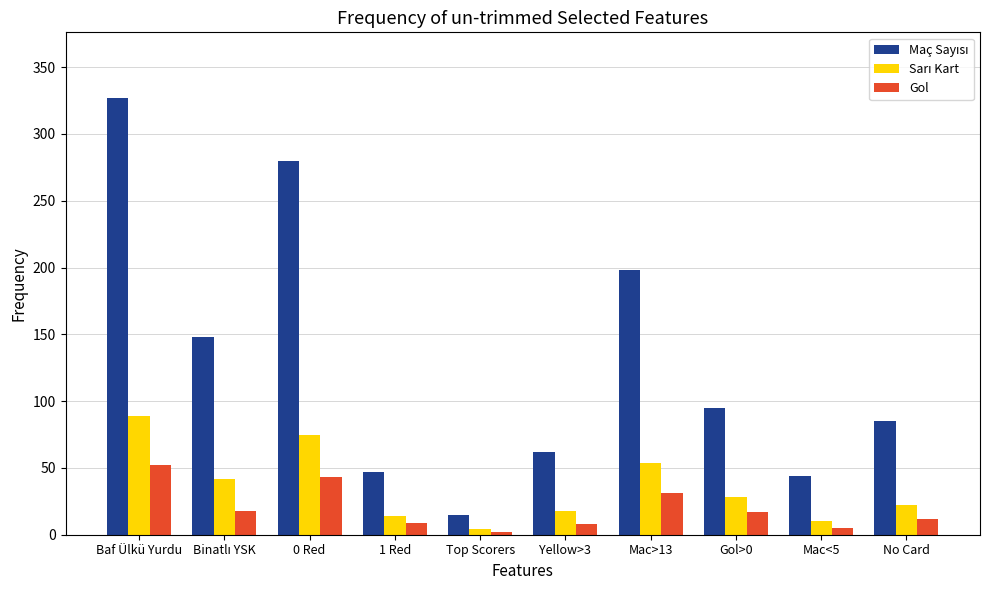

What position from the left is 0 Red?

3